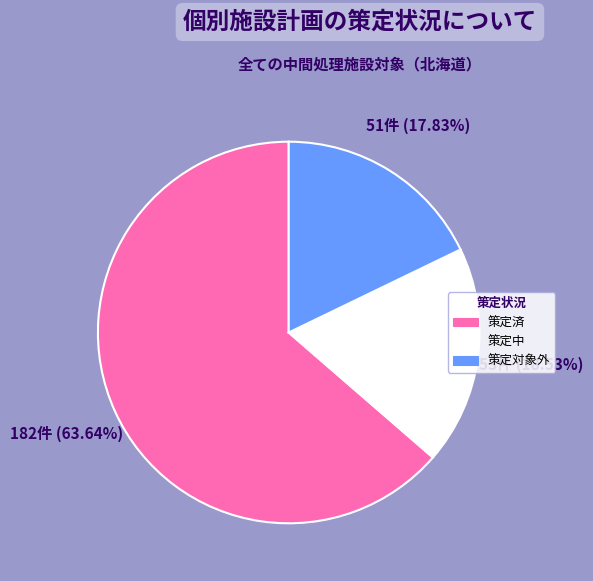

Which slice is the largest?

策定済